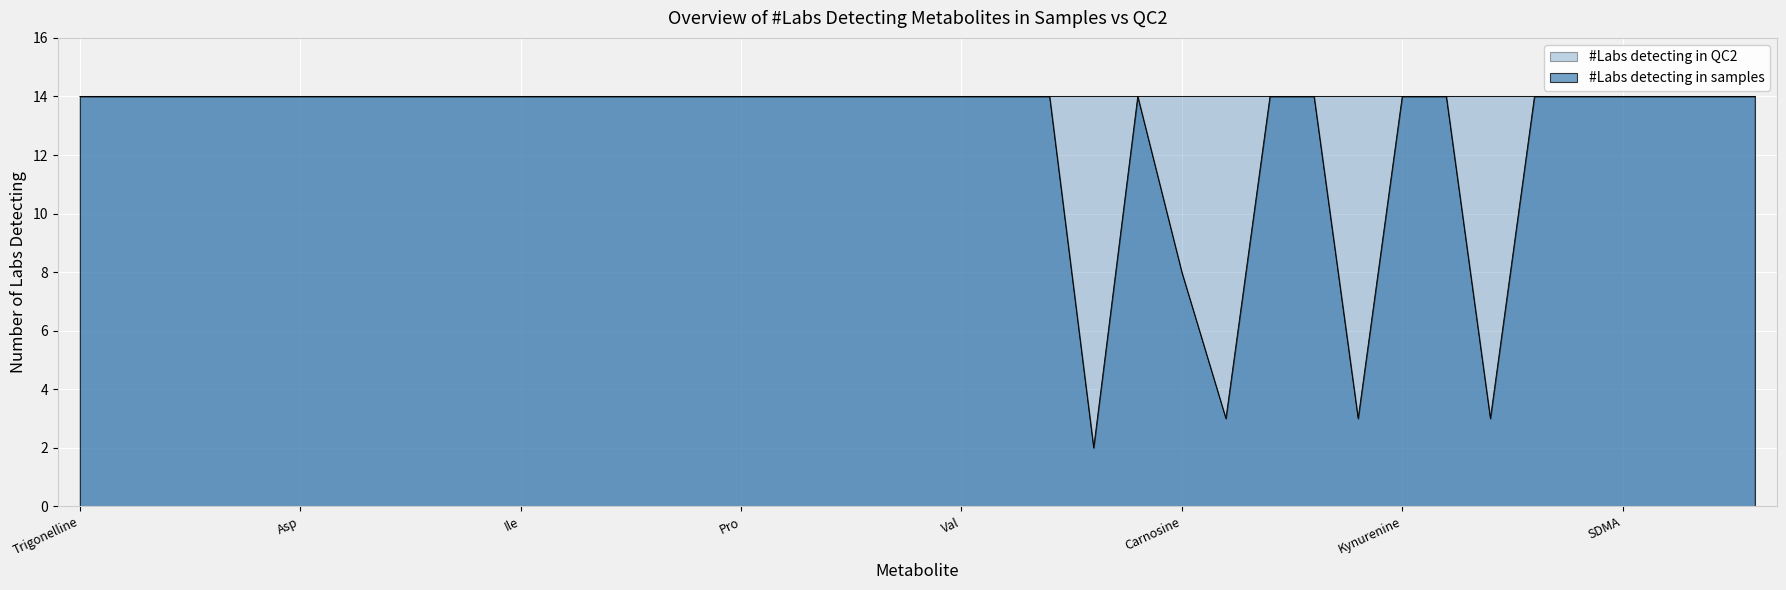

How many points are higher than both their immediate neighbors (excluding endpoints)?

1